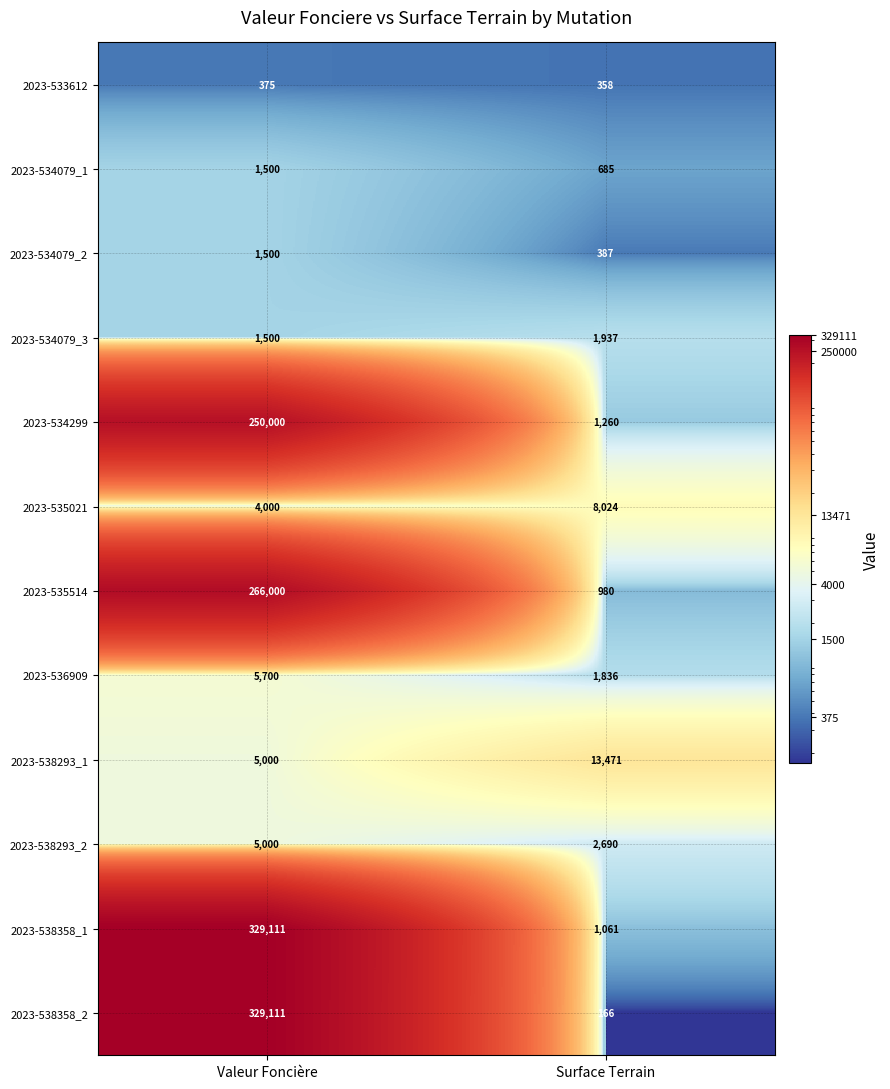

Which series has the widest spread of values?

2023-538358_2